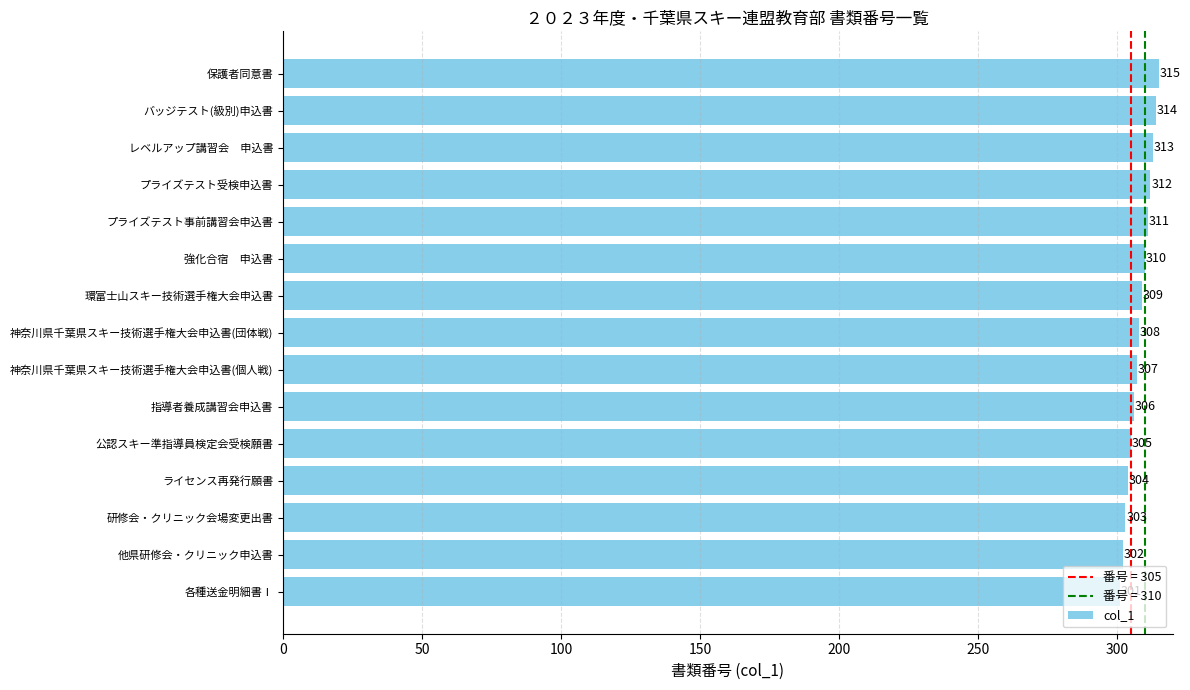

Is it true that the value at 神奈川県千葉県スキー技術選手権大会申込書(団体戦) is 202?

False